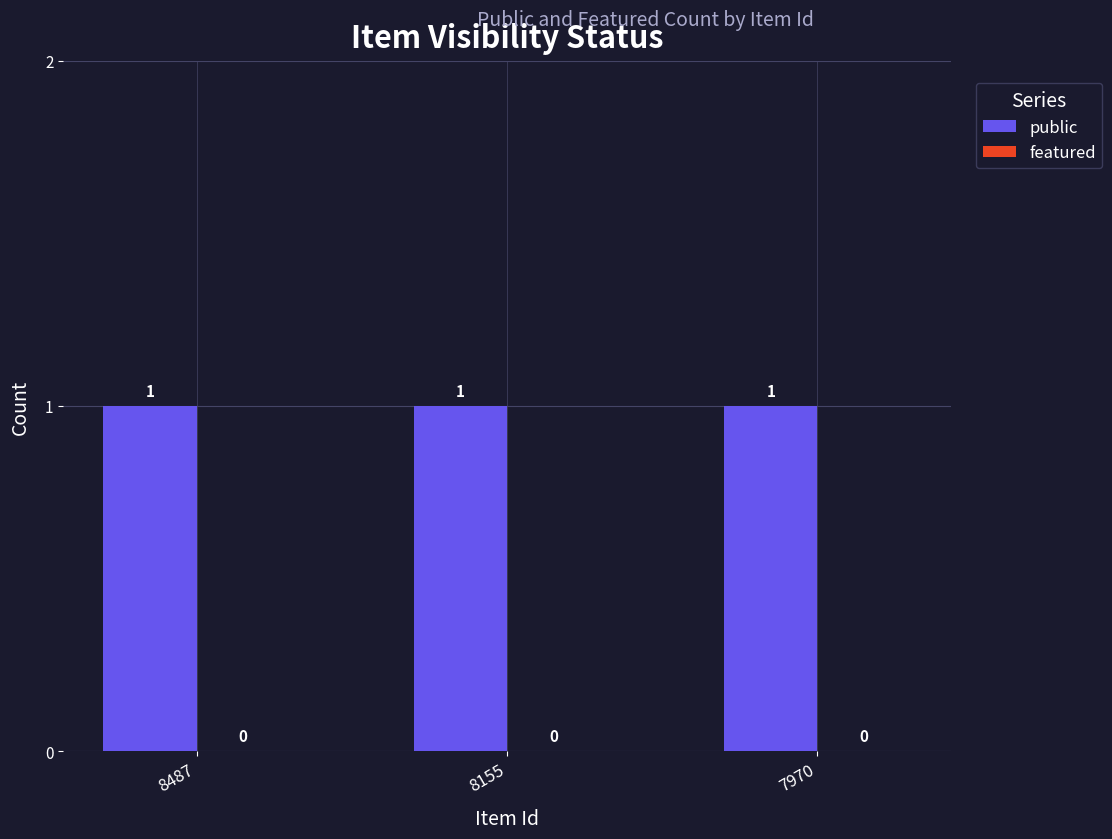

At which category does the chart reach its peak across all series?

8487